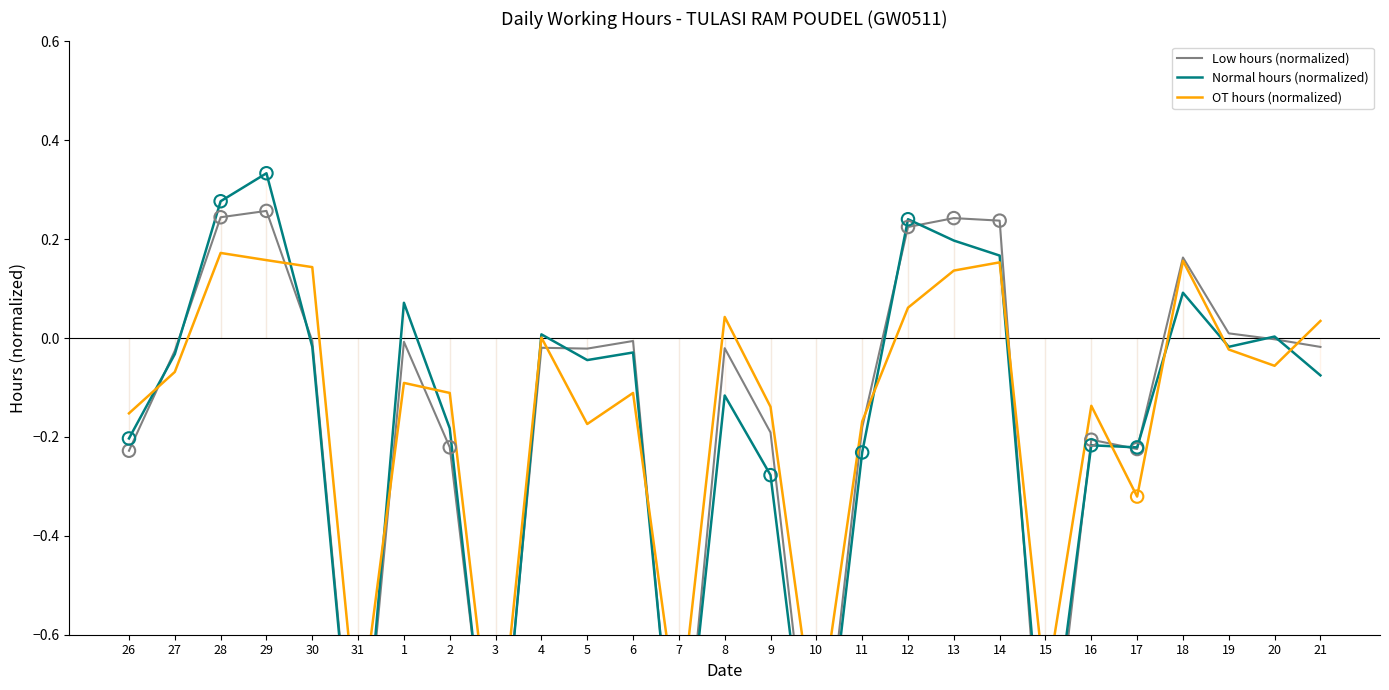

What is the total value across all series at 5?

-0.2